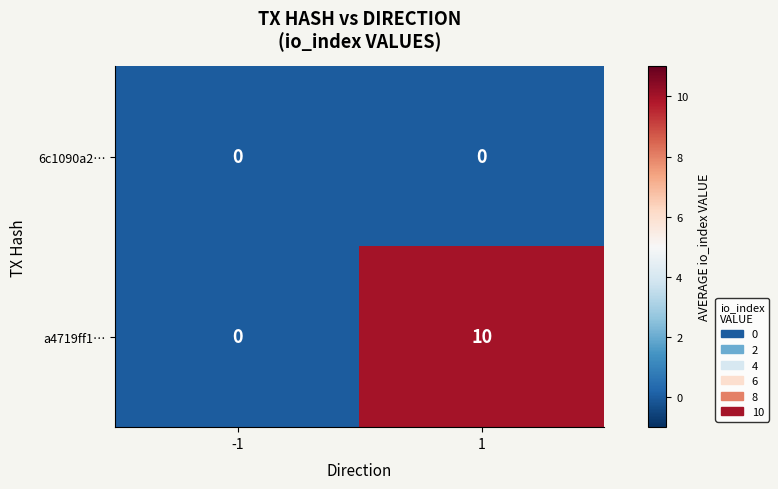

What value does the a4719ff1… series have at 1, to the nearest 10?

10